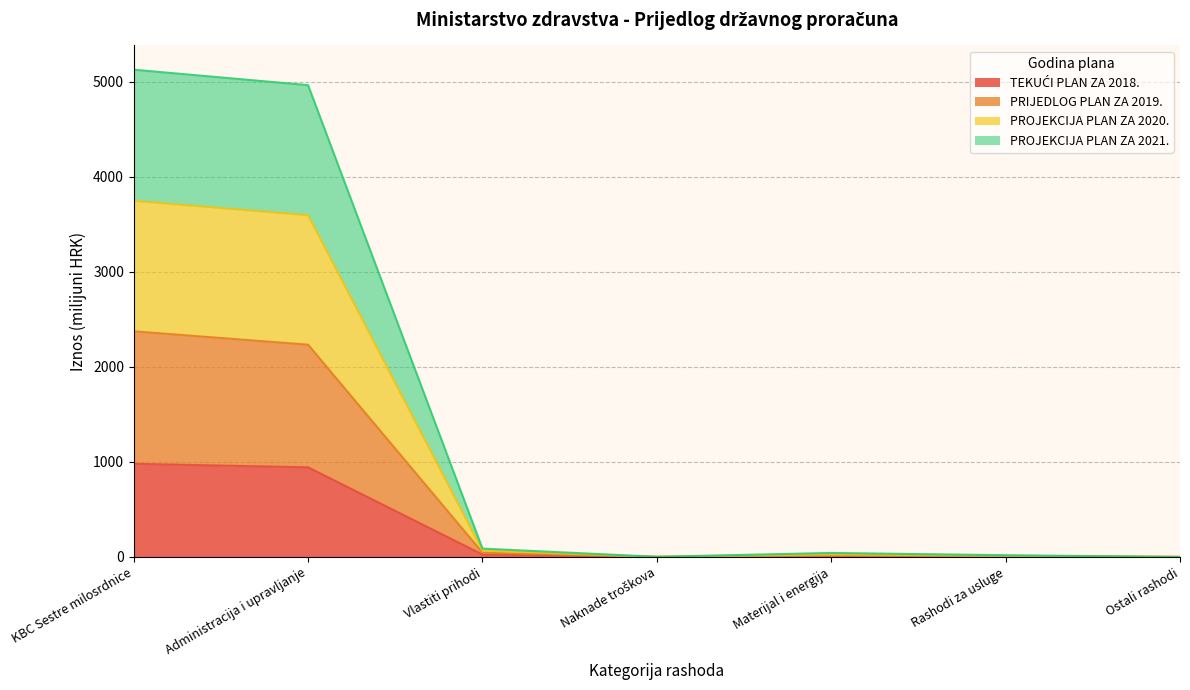

Does the chart display data point markers on the line(s)?

No